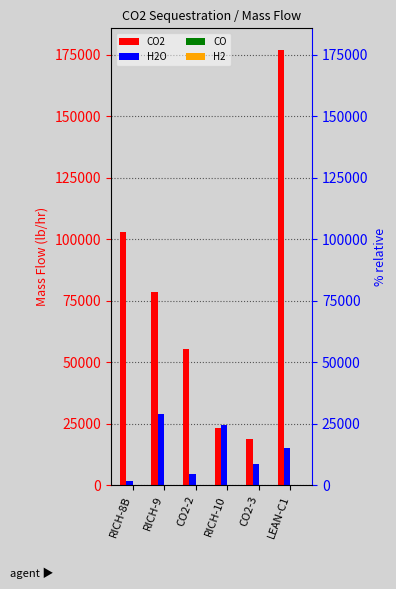

Rank the series by their maximum value, from lowest to highest.

CO, H2, H2O, CO2